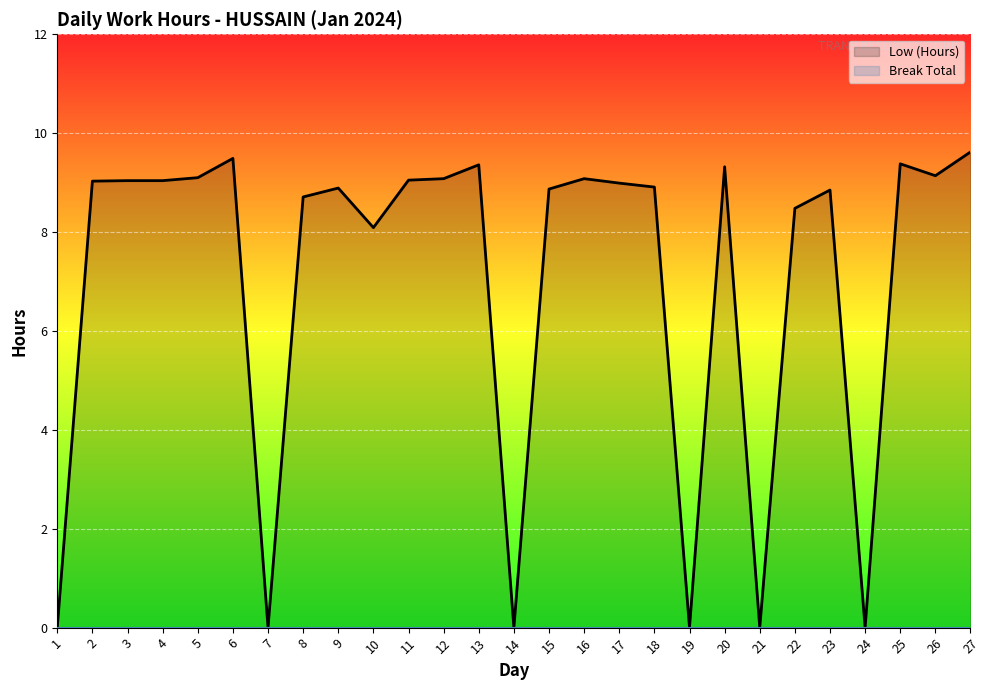

Count the number of data series in this chart.

2